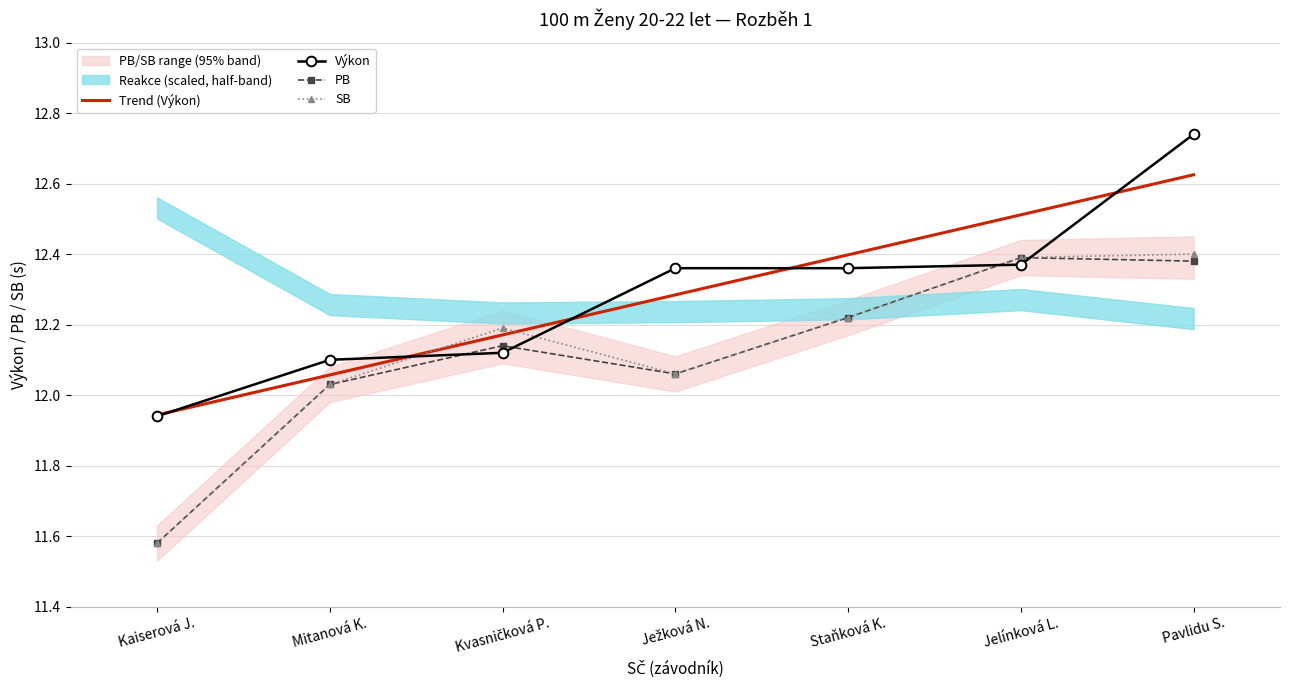

Read the Trend (Výkon) value at Kvasničková P..

12.2